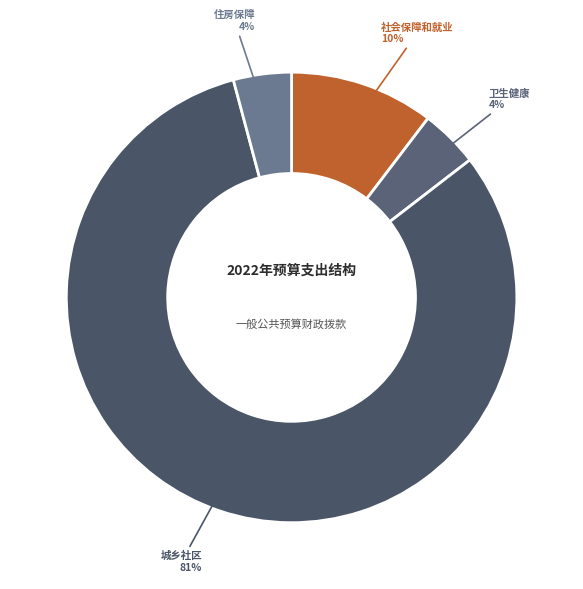

How many segments does this pie chart have?

4